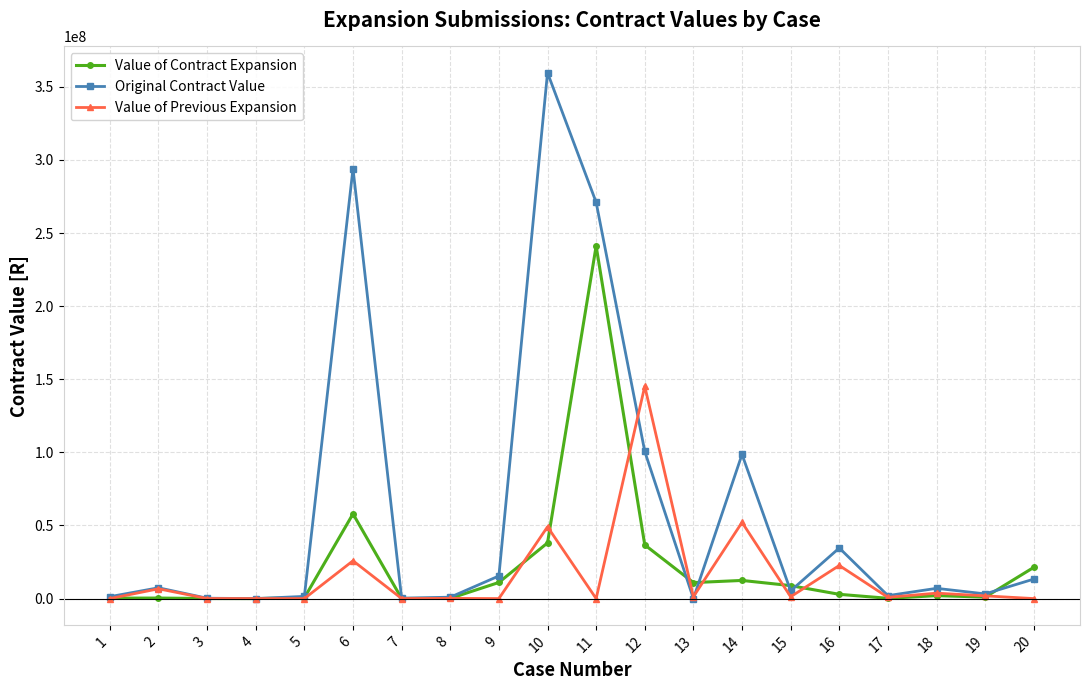

True or false: Value of Previous Expansion has more than 1 points higher than both neighbors.

True